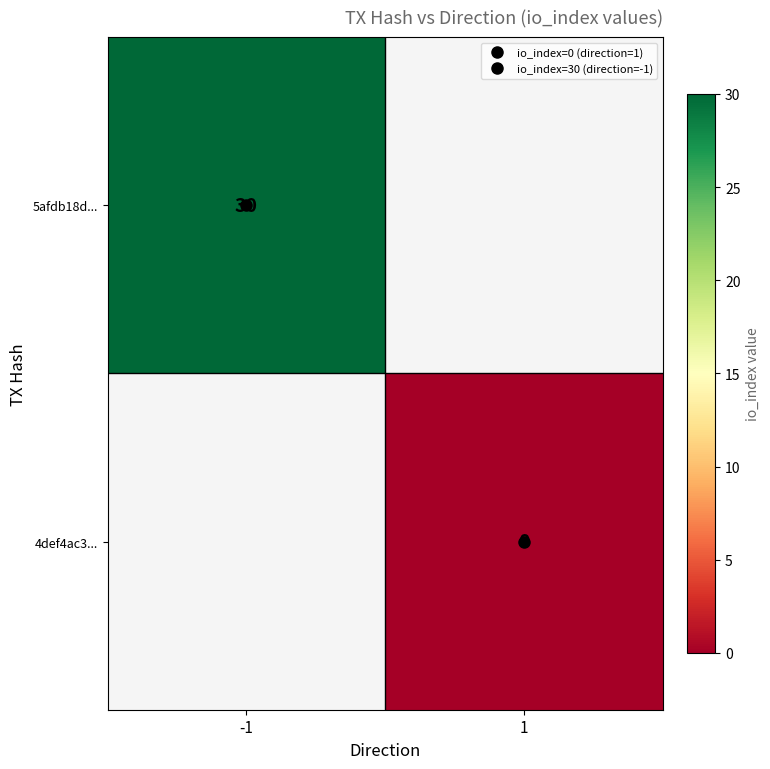

What is the minimum value for 5afdb18d...?

30.0